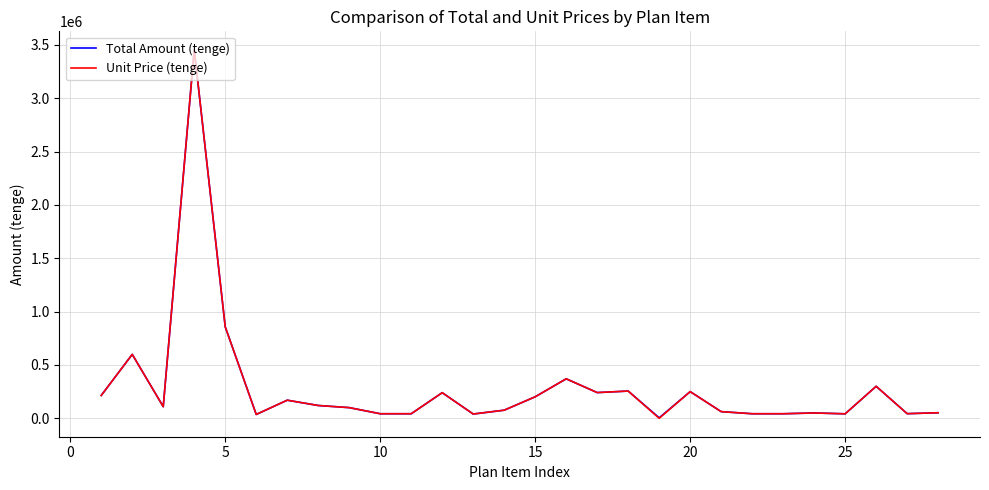

What is the difference between the maximum and minimum values in the Total Amount (tenge) series?

3449871.5